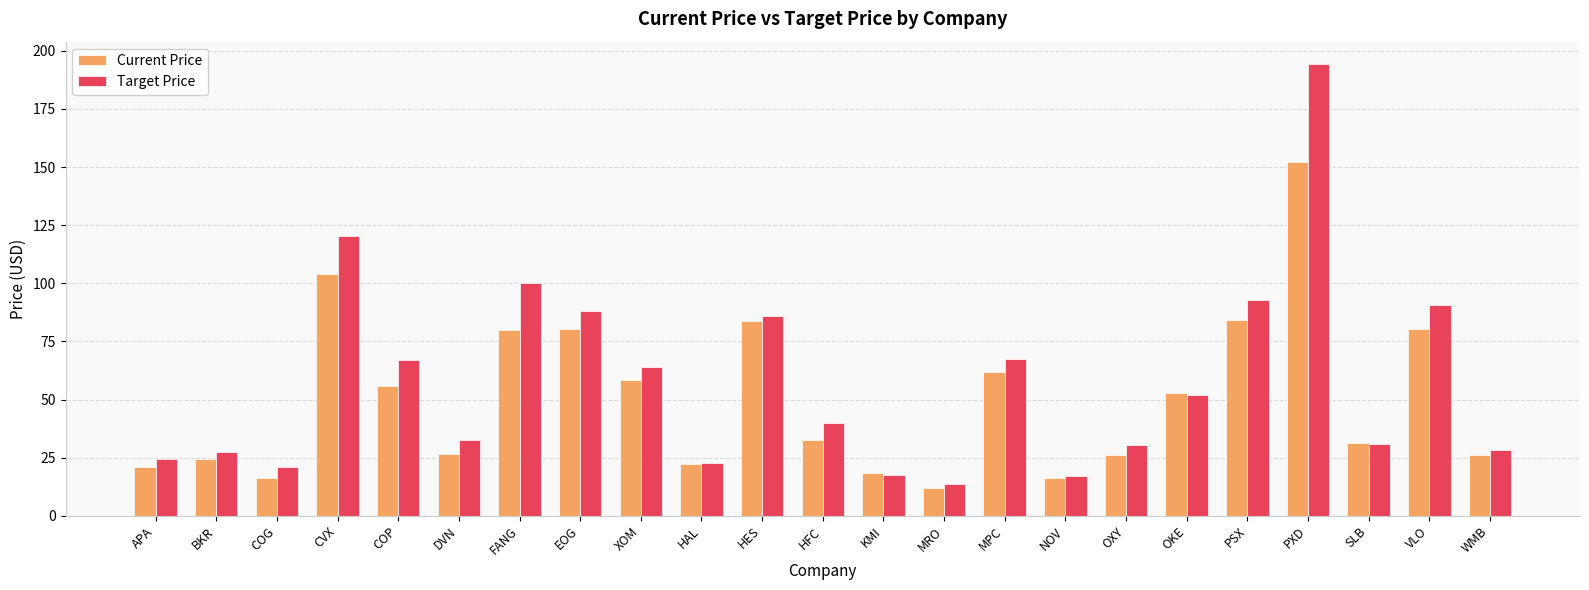

How many data points in Target Price are less than 40?

11